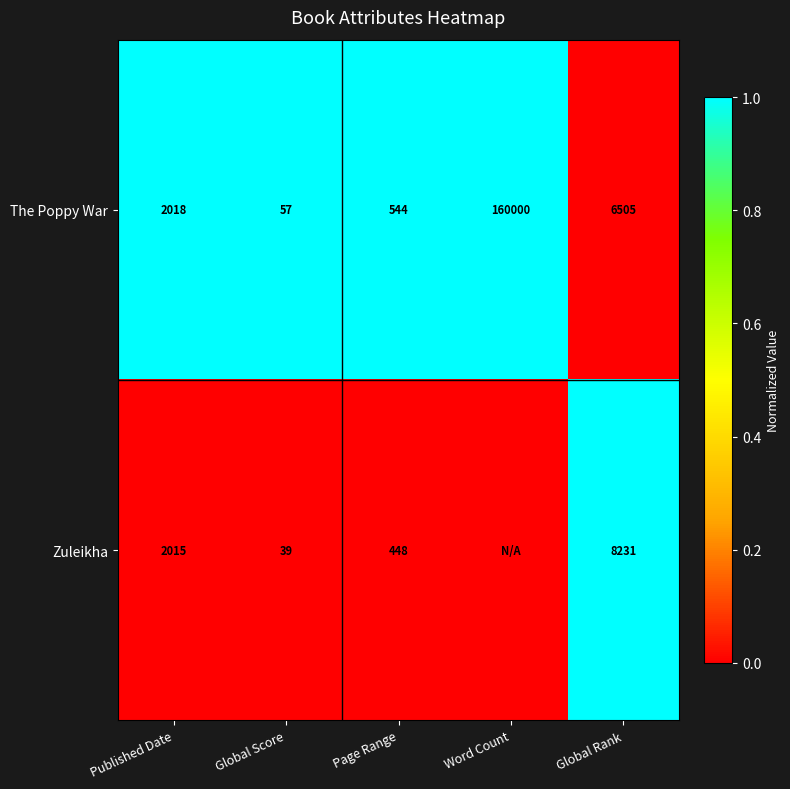

Is it true that Zuleikha equals 1 at Page Range?

False